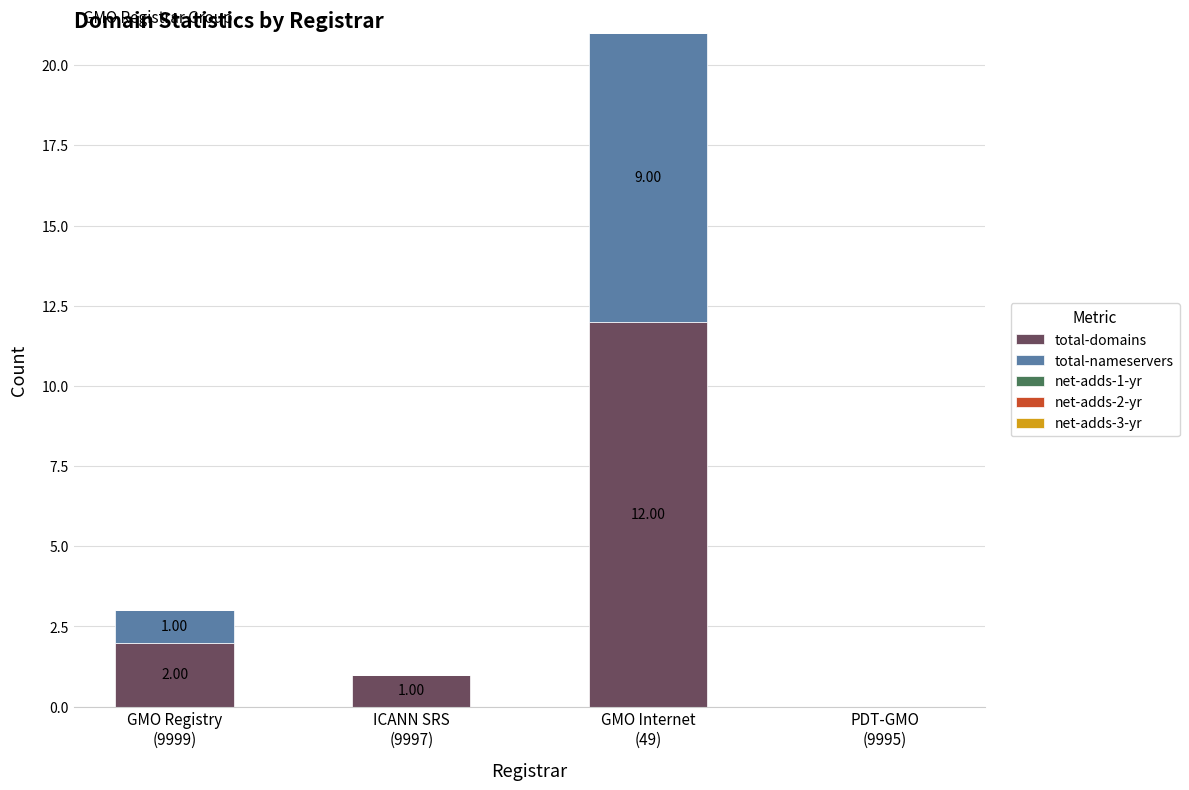

What is the sum of all total-domains values?

15